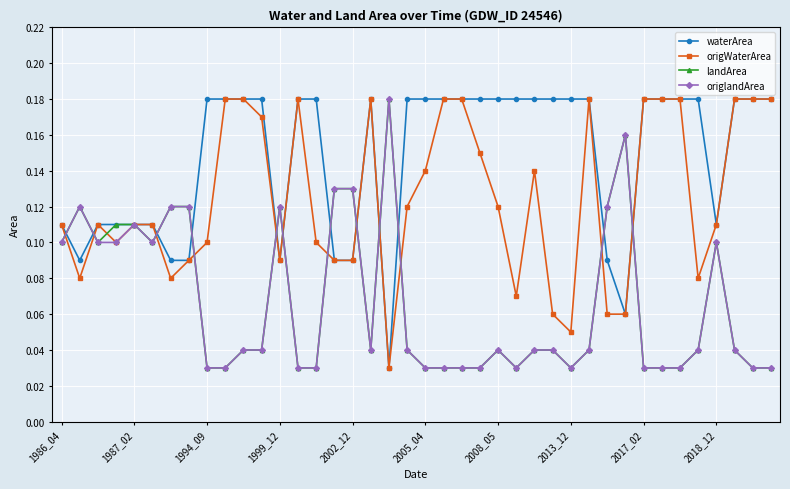

Which series has the largest total across all categories?

waterArea